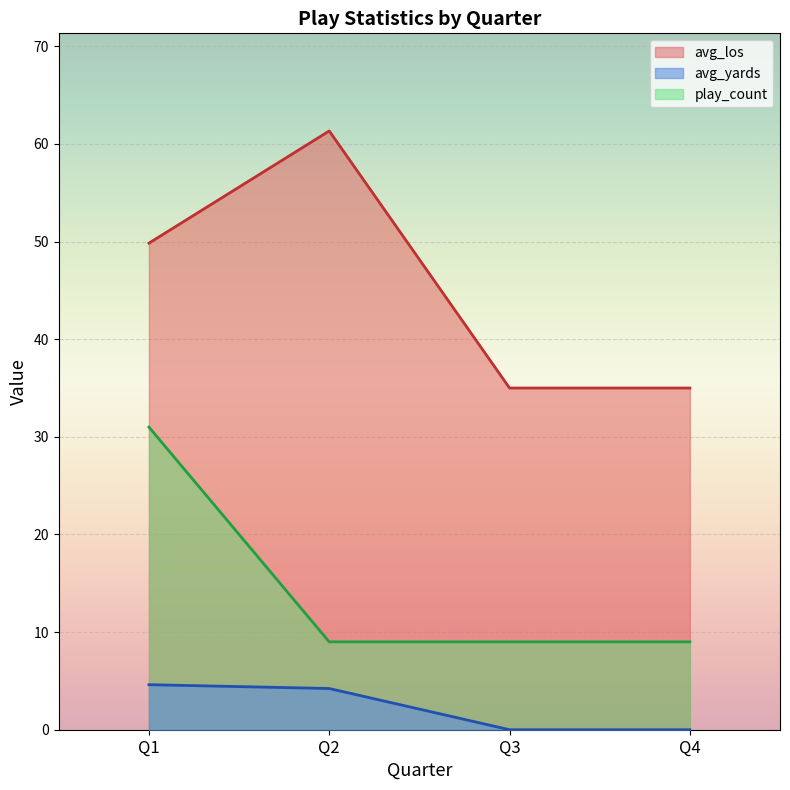

True or false: avg_los and avg_yards intersect in this chart.

False